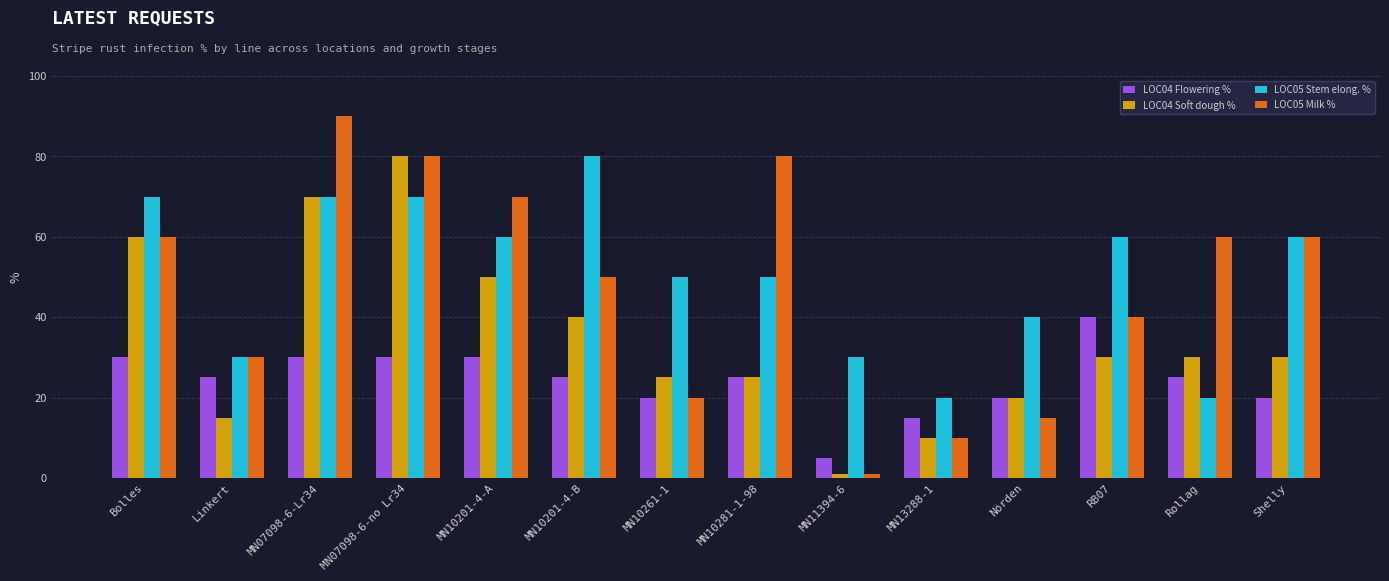

True or false: LOC05 Milk % has a value of 60 at Shelly.

True